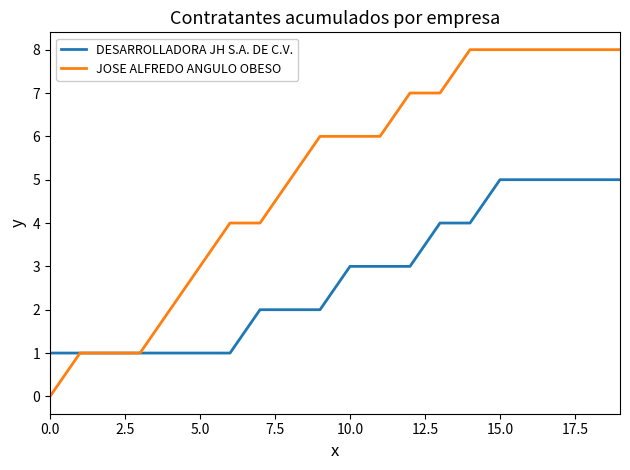

What is the maximum value shown in the chart?

8